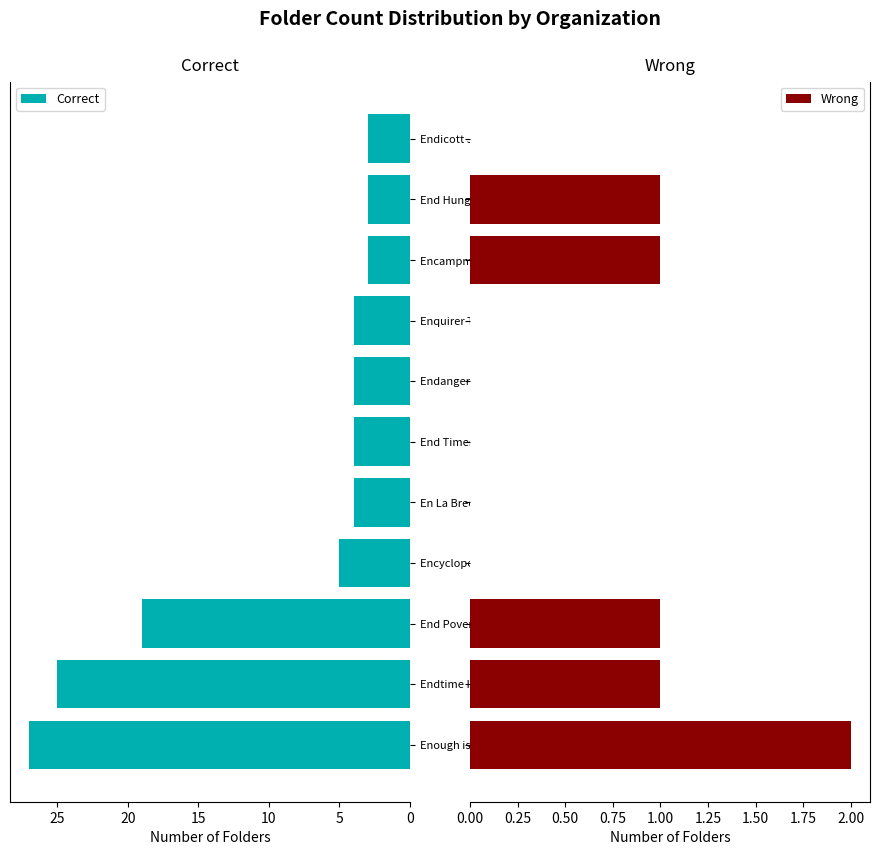

What value does the Correct series have at Encampment for Citizenship?

3